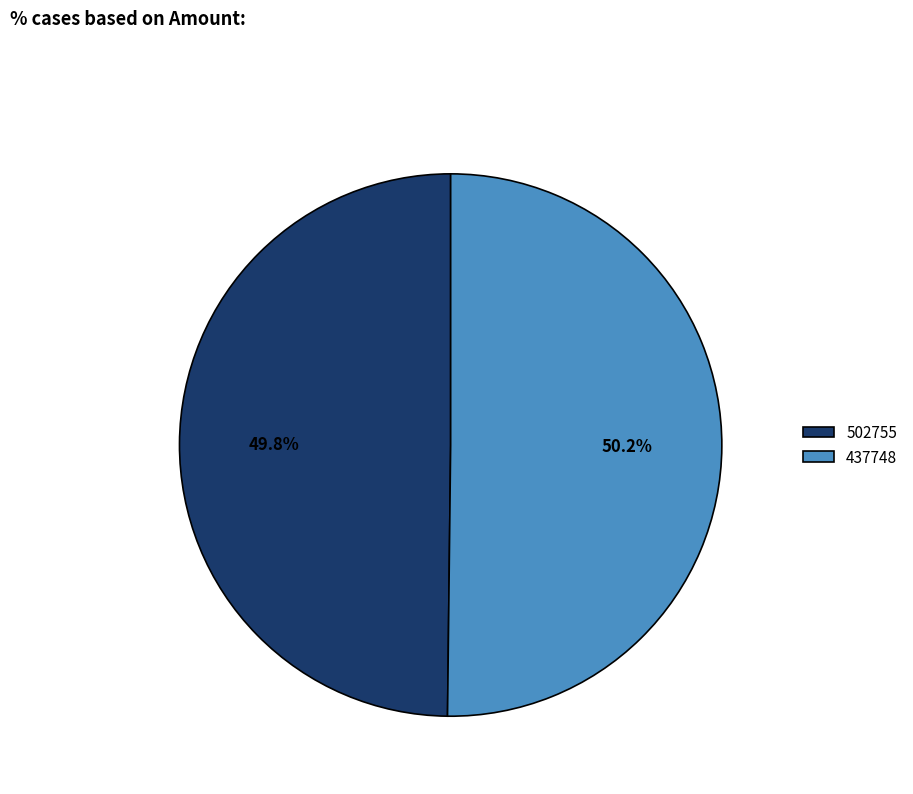

What percentage is NOT represented by 502755?

50.2%